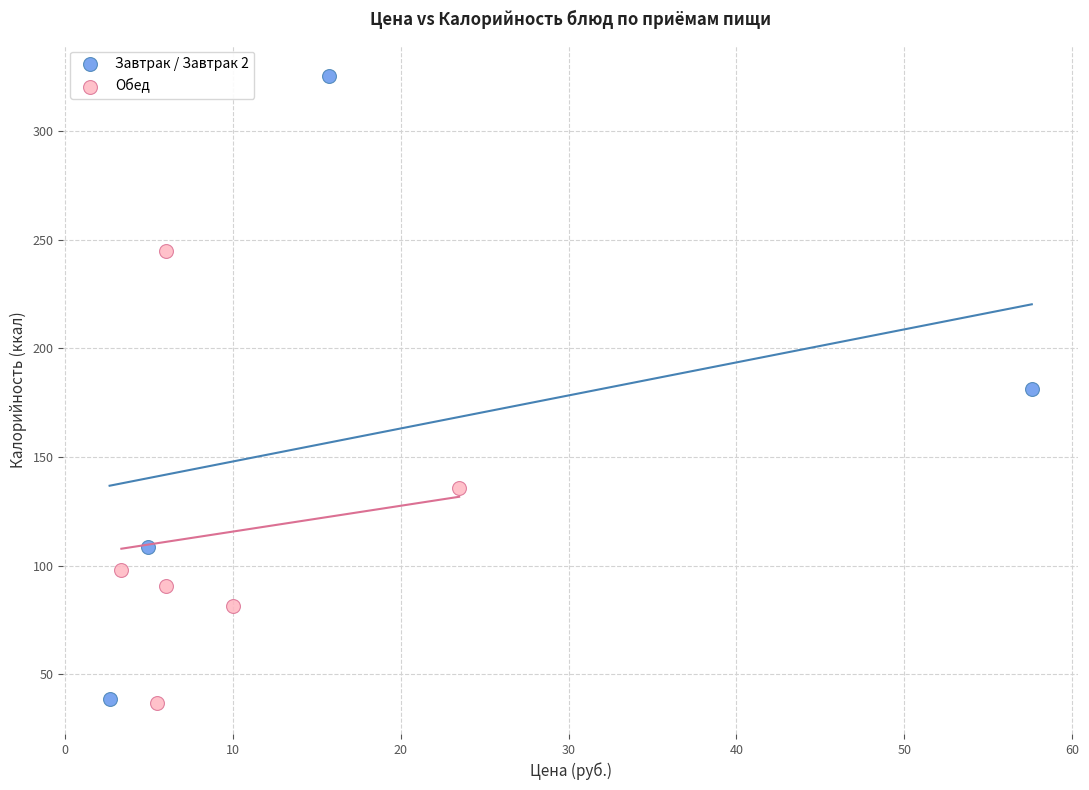

Which series reaches the maximum Y coordinate?

Завтрак / Завтрак 2